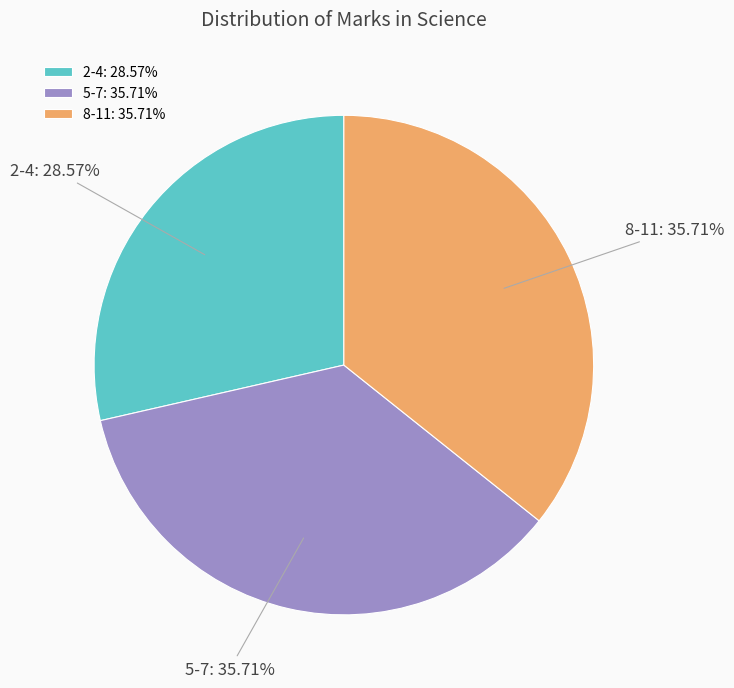

To the nearest percent, what percentage of the pie is 8-11?

36%